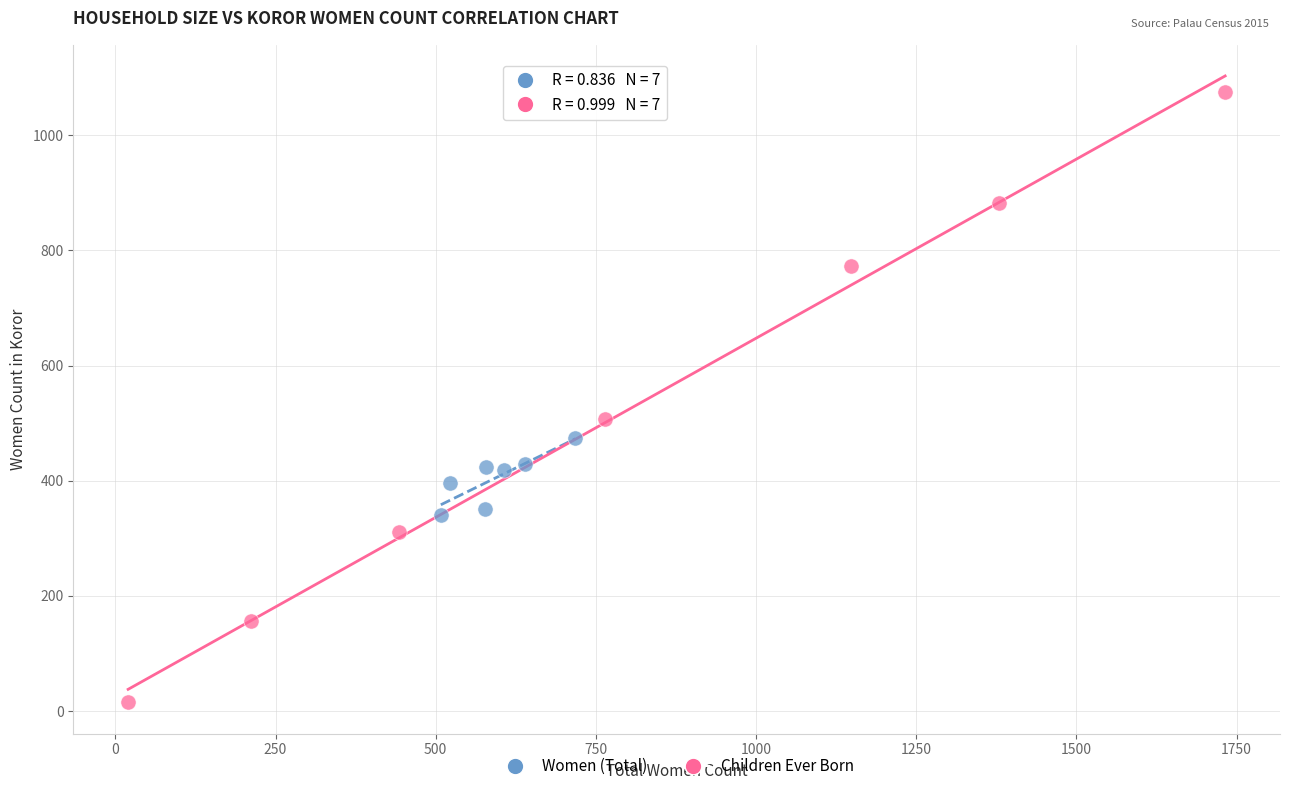

Which series reaches the minimum Y coordinate?

Children Ever Born